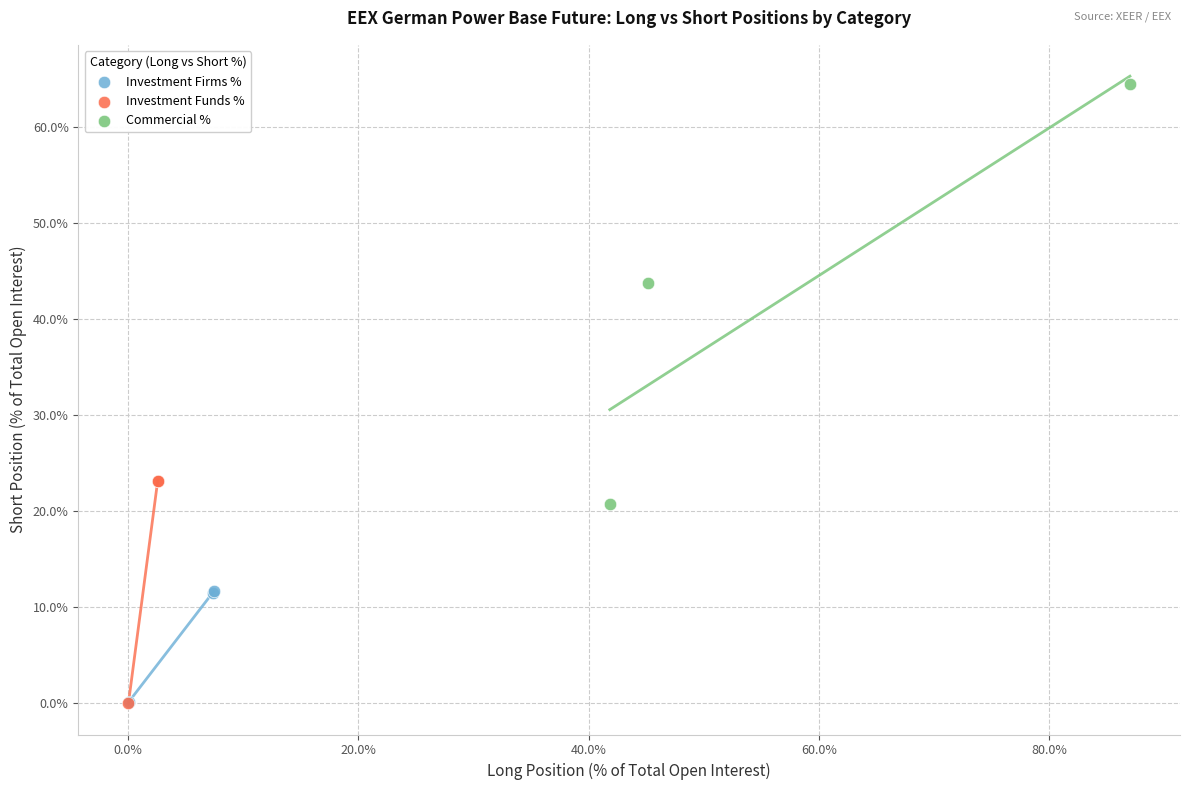

Which series has the largest Y range (max minus min)?

Commercial %